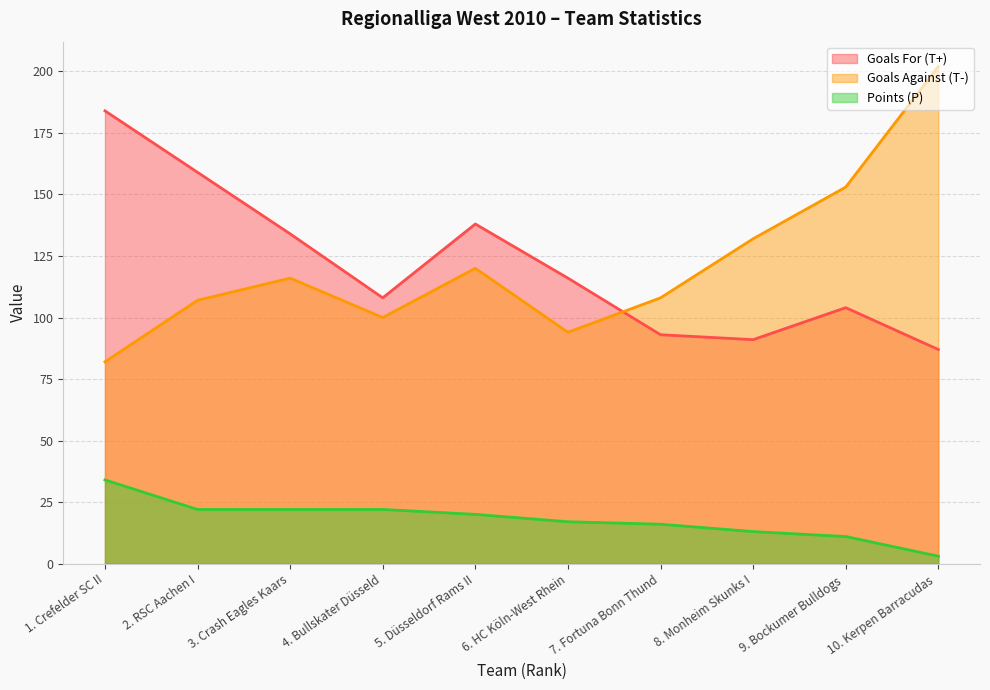

True or false: Points (P) has a value of 23 at 7. Fortuna Bonn Thund.

False